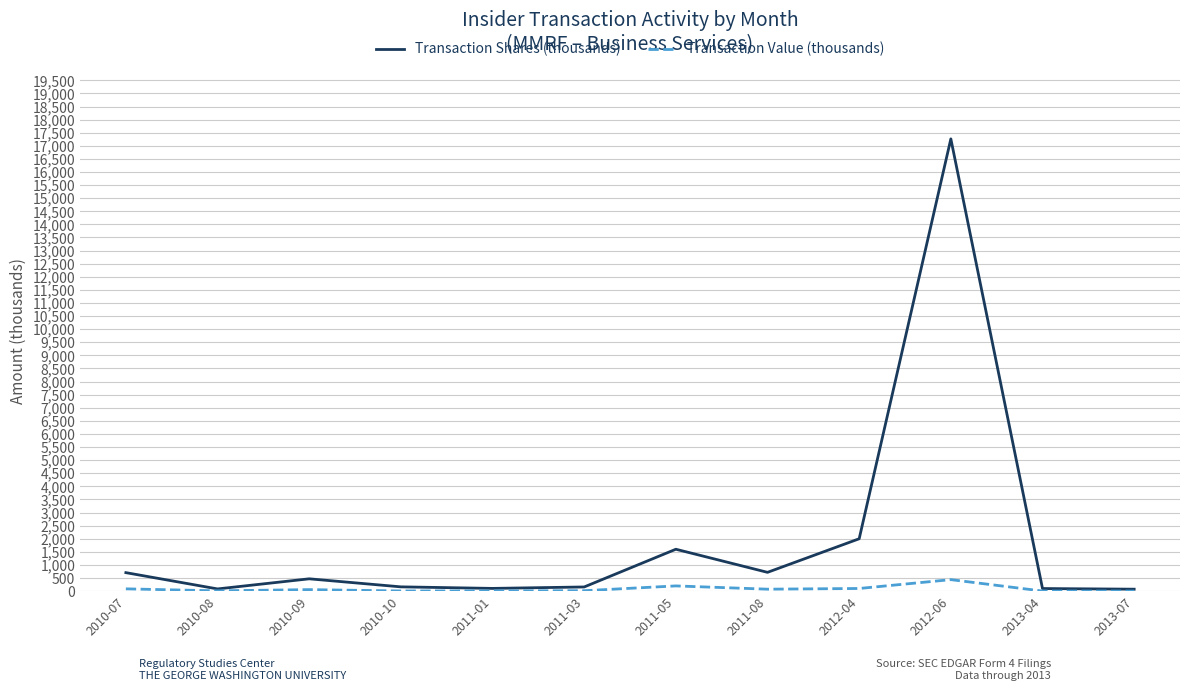

What is the maximum value shown in the chart?

17264.8